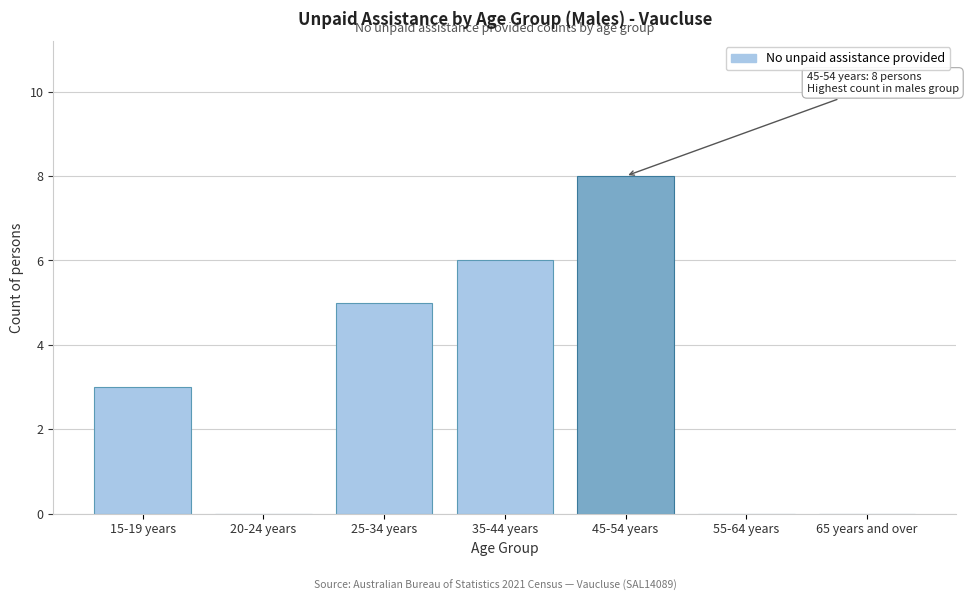

Reading right to left, extract all data points from this chart.

65 years and over=0	55-64 years=0	45-54 years=8	35-44 years=6	25-34 years=5	20-24 years=0	15-19 years=3